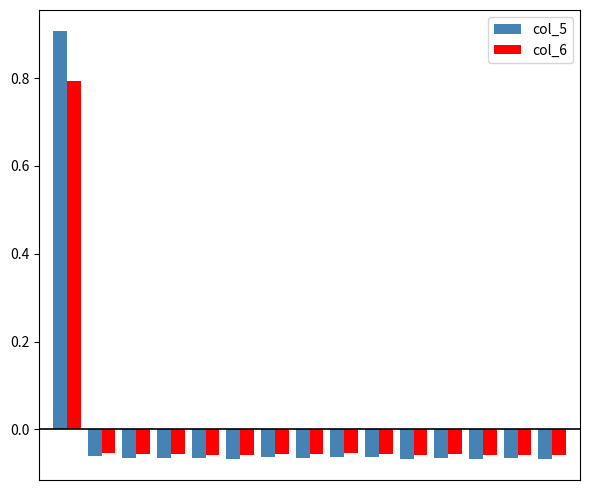

At how many categories does at least one series exceed 0?

1